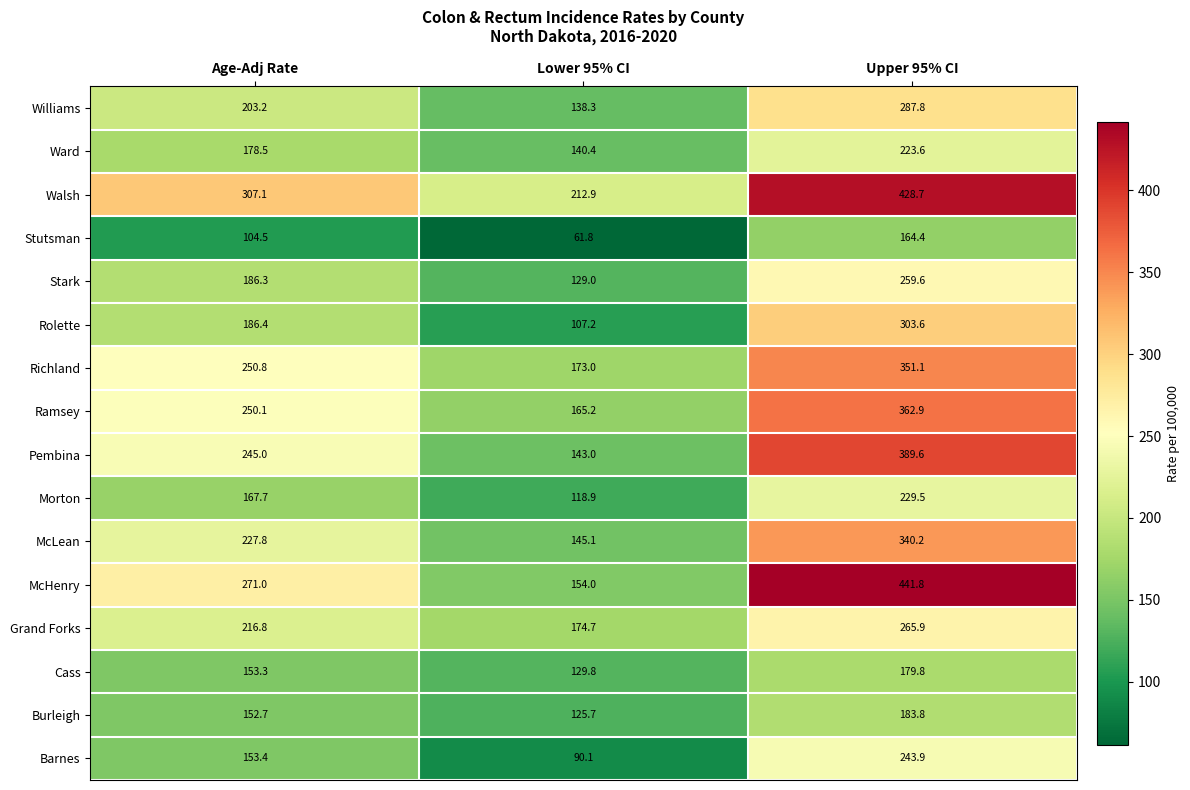

What is the maximum value shown in the chart?

441.8